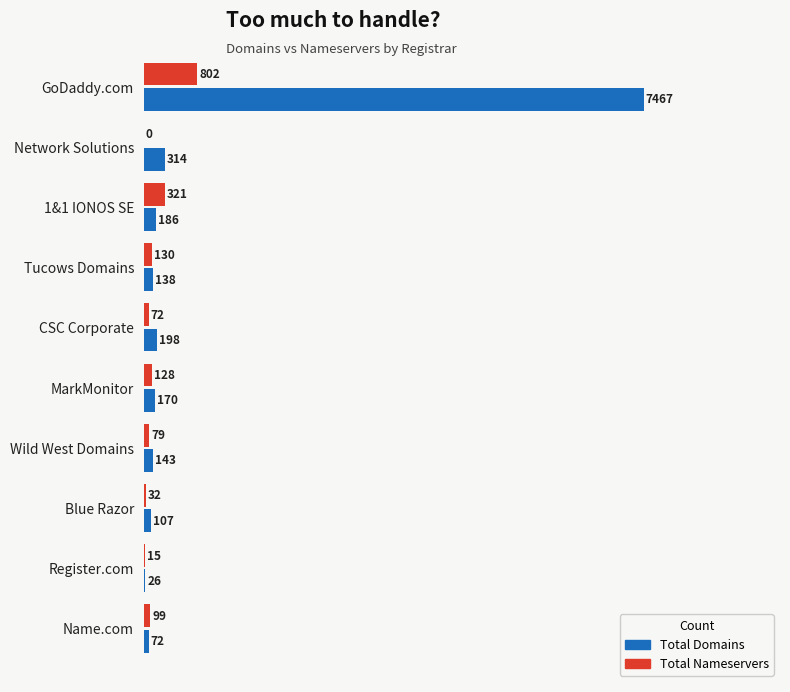

What is the total value across all series at Tucows Domains?

268